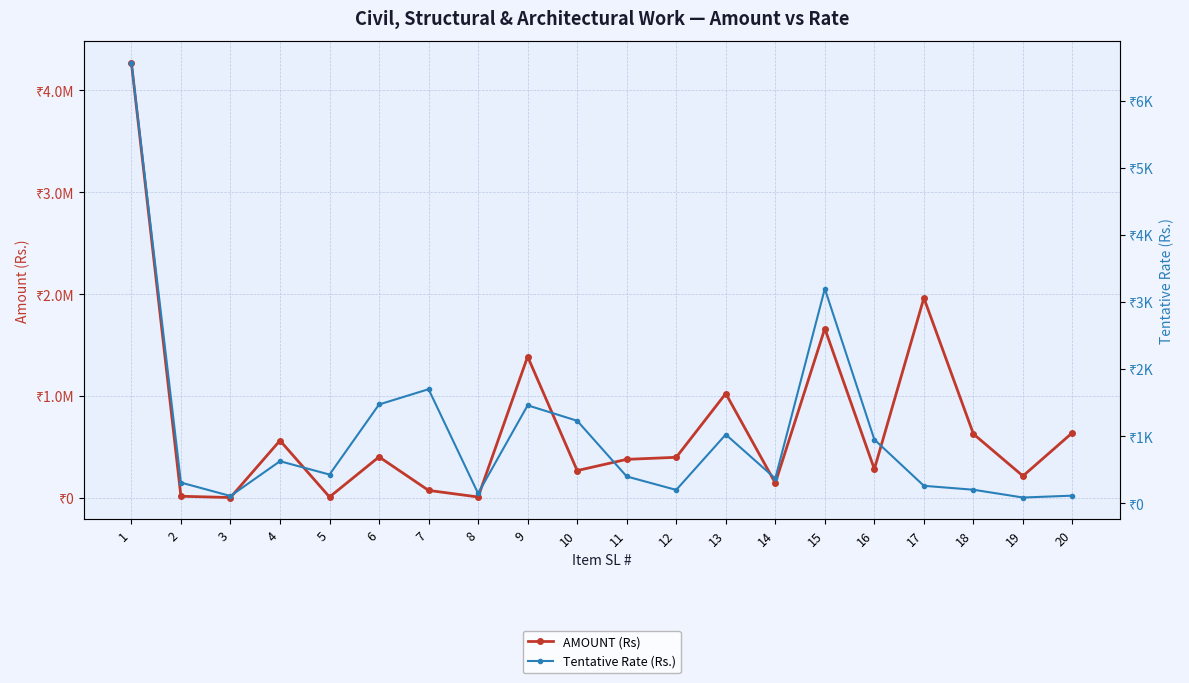

What is the sum of all Tentative Rate (Rs.) values?

20887.2